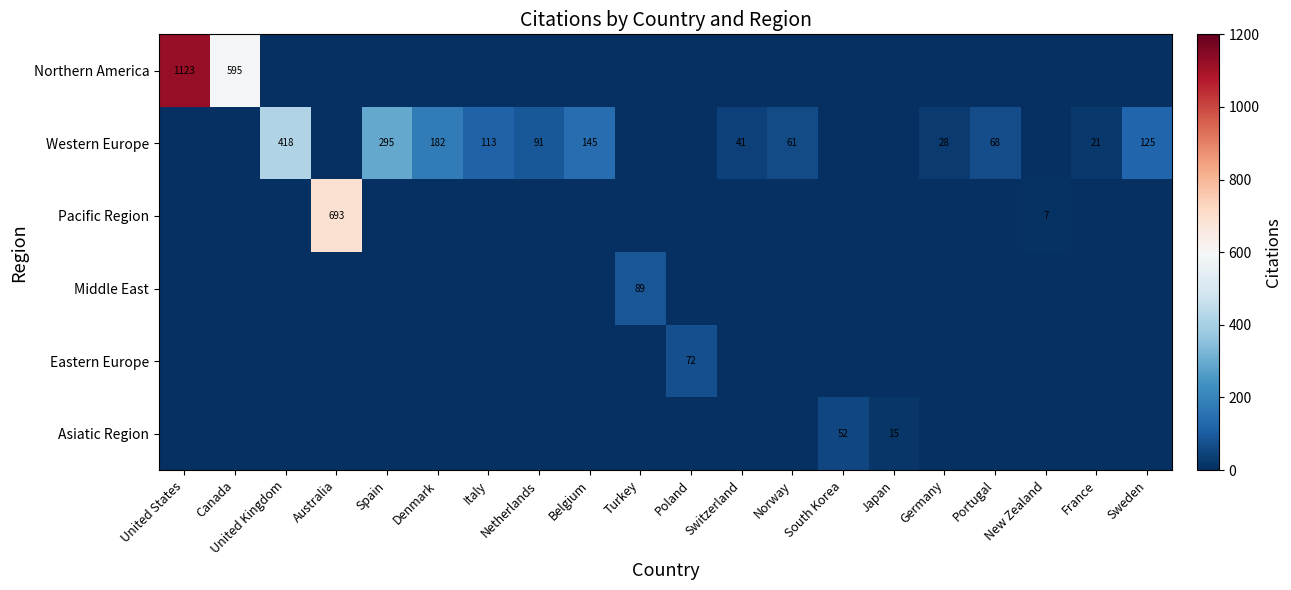

True or false: Western Europe has a value of 124 at Netherlands.

False